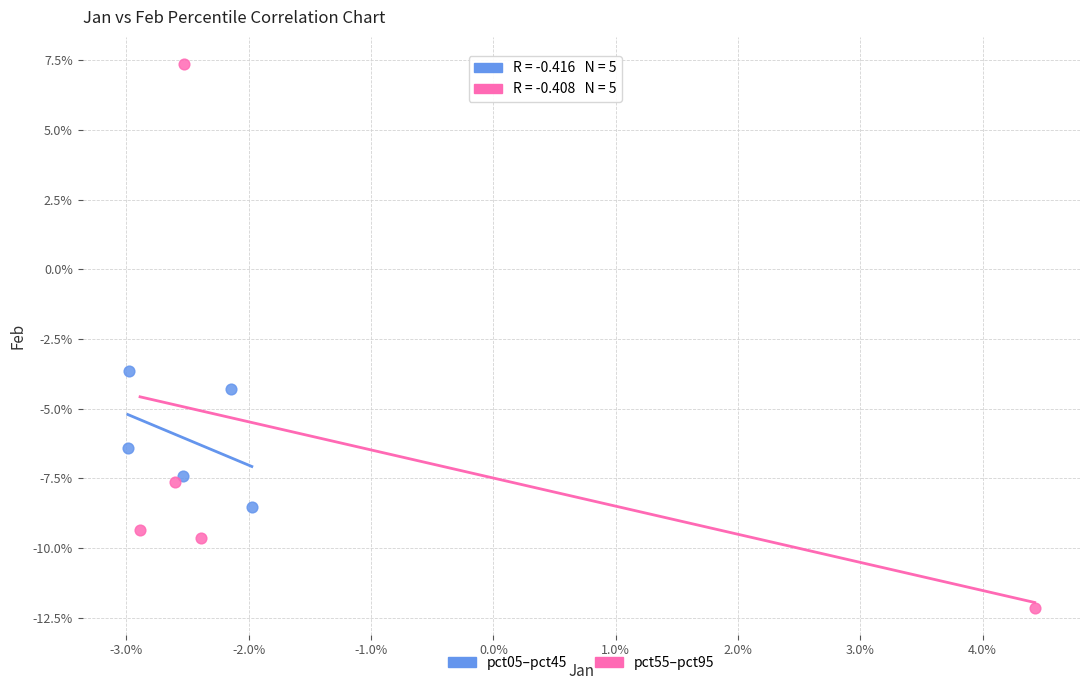

Which series has the widest spread of Y values?

pct55–pct95